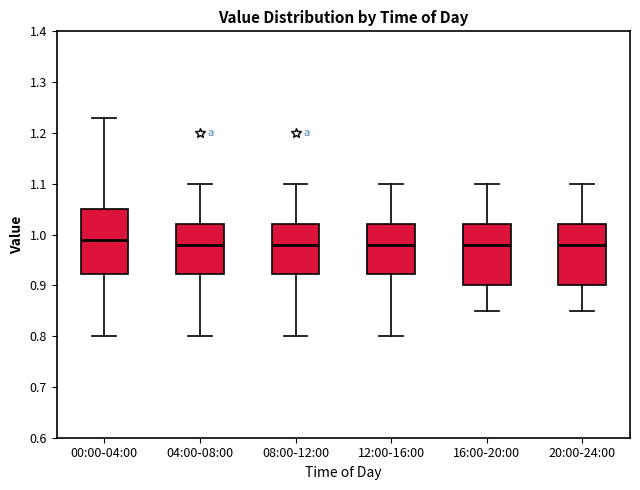

Reading left to right, read every box against the y-axis: the position of its median line, the range the box covers, and the ends of its whiskers. The values are not printed on the chart, so give them approximately, as read against the axis.

00:00-04:00: median 0.99, box 0.92 to 1.05, whiskers 0.80 to 1.23
04:00-08:00: median 0.98, box 0.92 to 1.02, whiskers 0.80 to 1.10
08:00-12:00: median 0.98, box 0.92 to 1.02, whiskers 0.80 to 1.10
12:00-16:00: median 0.98, box 0.92 to 1.02, whiskers 0.80 to 1.10
16:00-20:00: median 0.98, box 0.90 to 1.02, whiskers 0.85 to 1.10
20:00-24:00: median 0.98, box 0.90 to 1.02, whiskers 0.85 to 1.10